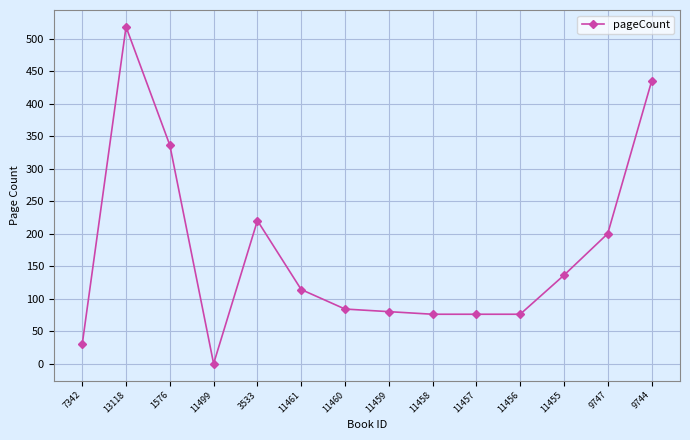

What is the approximate value at 13118, to the nearest 100?

500